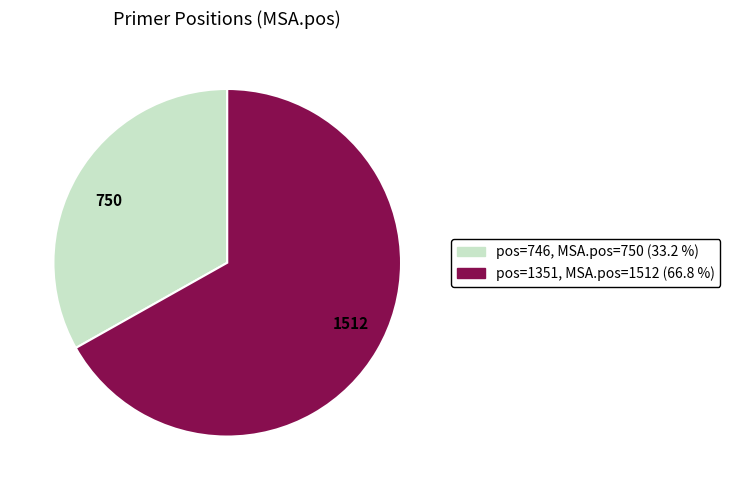

Is there any slice that represents more than half of the pie?

Yes